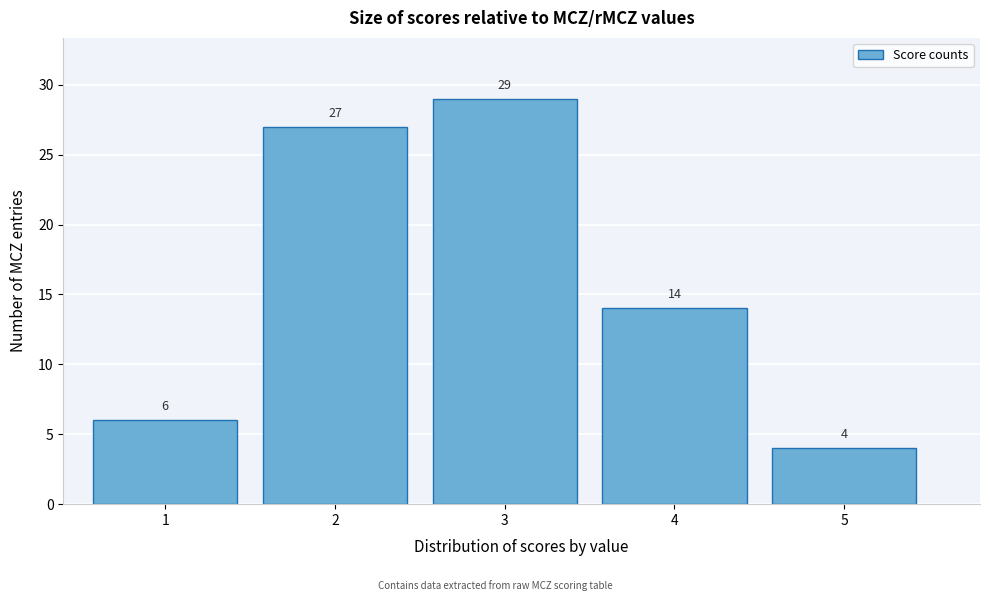

Reading left to right, transcribe this chart: for each bar, give the range it covers on the x-axis and its height.

0.5 to 1.5: 6
1.5 to 2.5: 27
2.5 to 3.5: 29
3.5 to 4.5: 14
4.5 to 5.5: 4